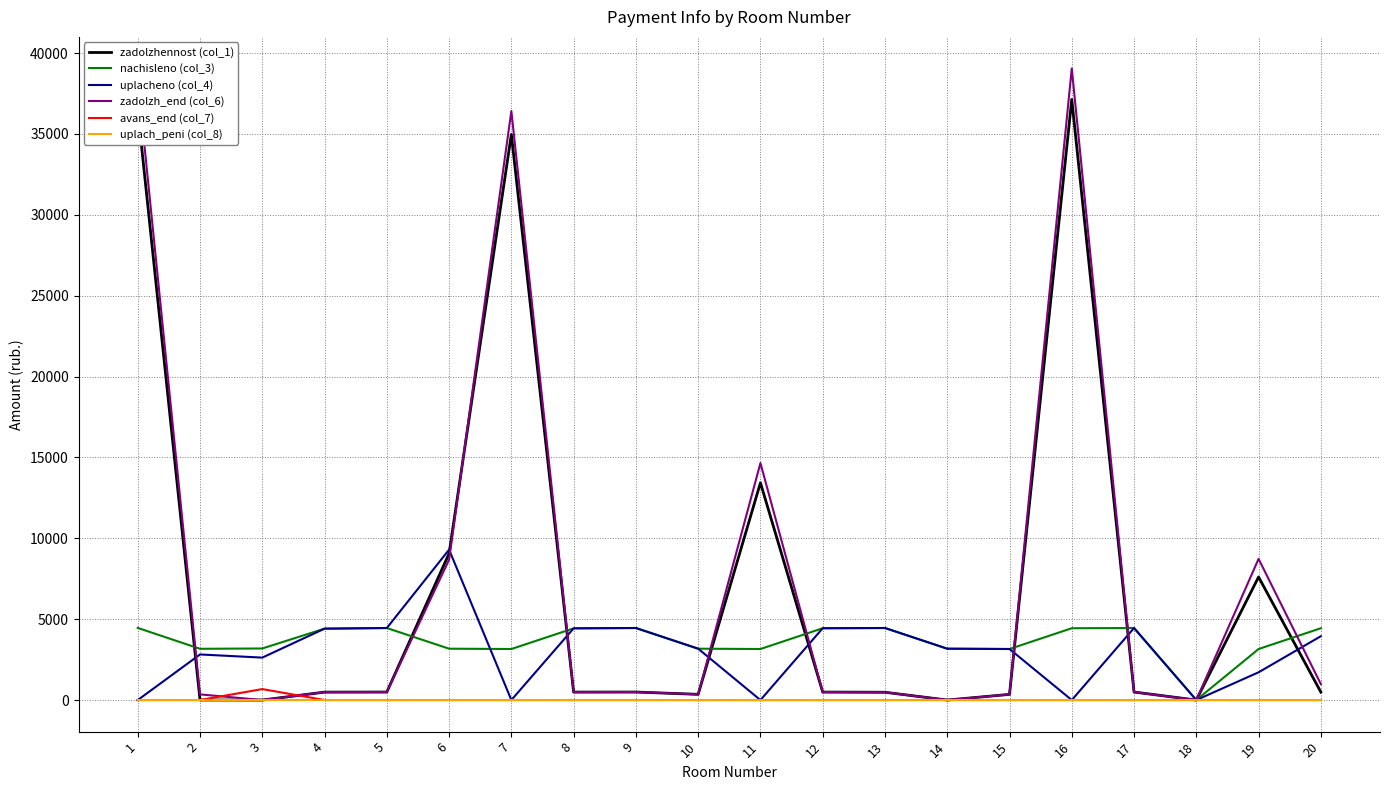

Read the uplacheno (col_4) value at 10.

3175.4